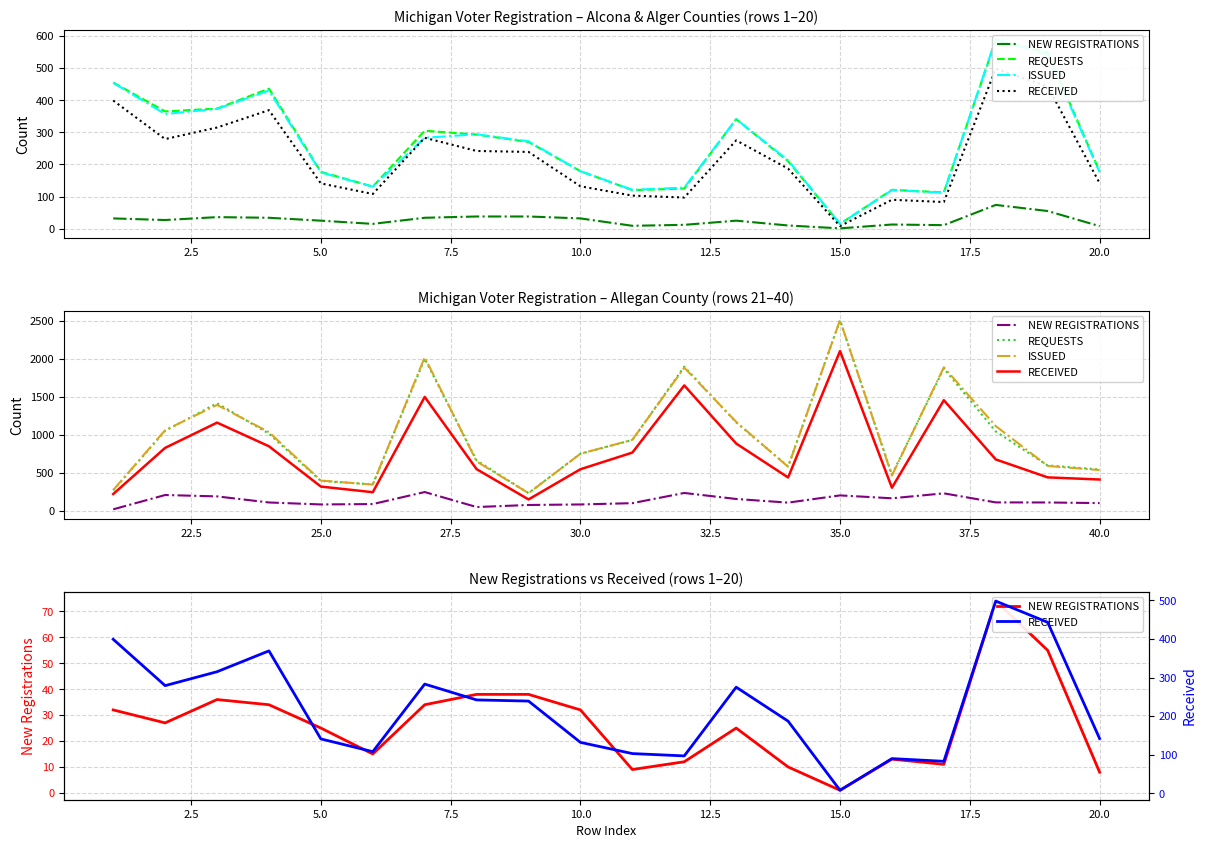

What is the sum of all NEW REGISTRATIONS values?

529